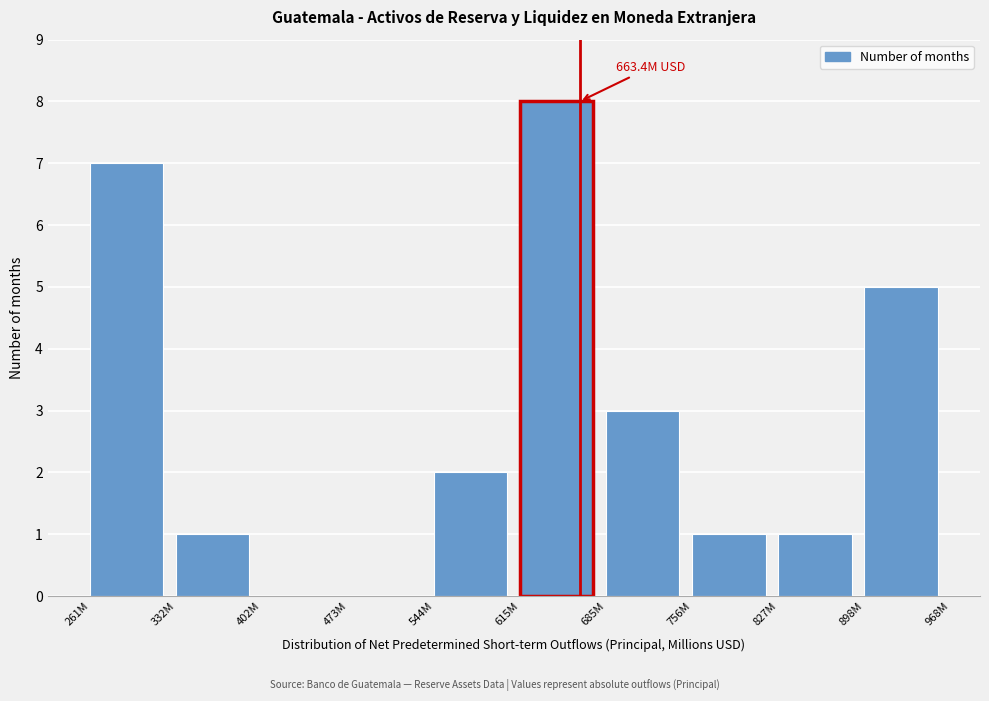

Reading left to right, what are all the values shown in this chart?

261M=7	332M=1	402M=0	473M=0	544M=2	615M=8	685M=3	756M=1	827M=1	898M=5